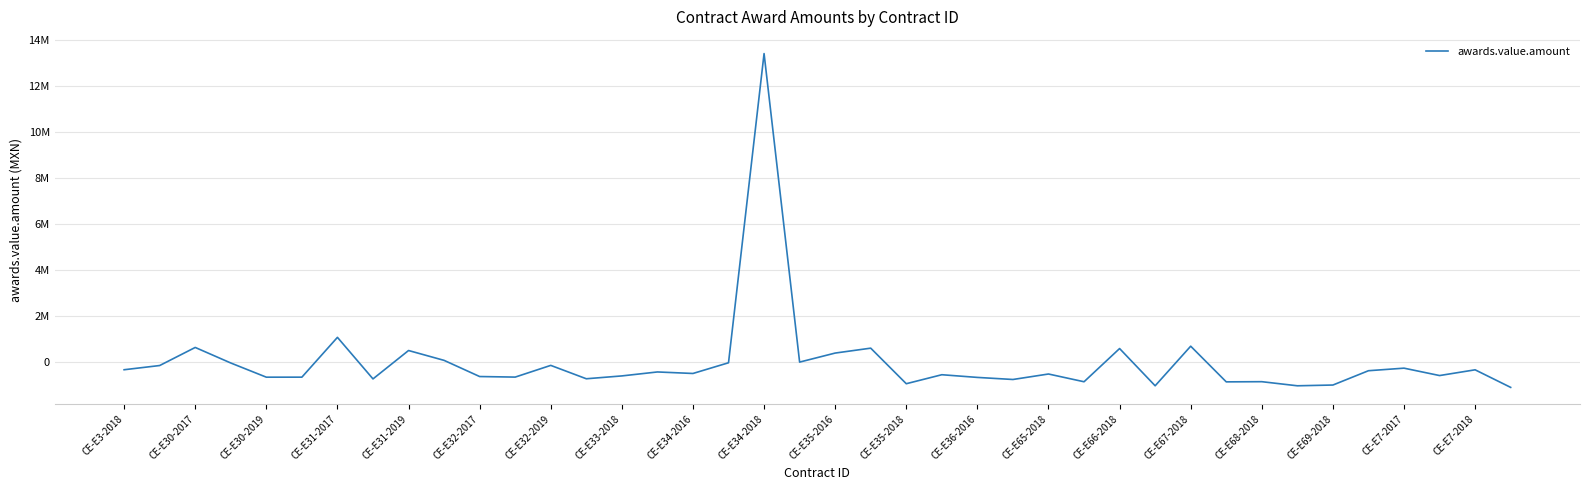

Does the chart have visible grid lines?

Yes